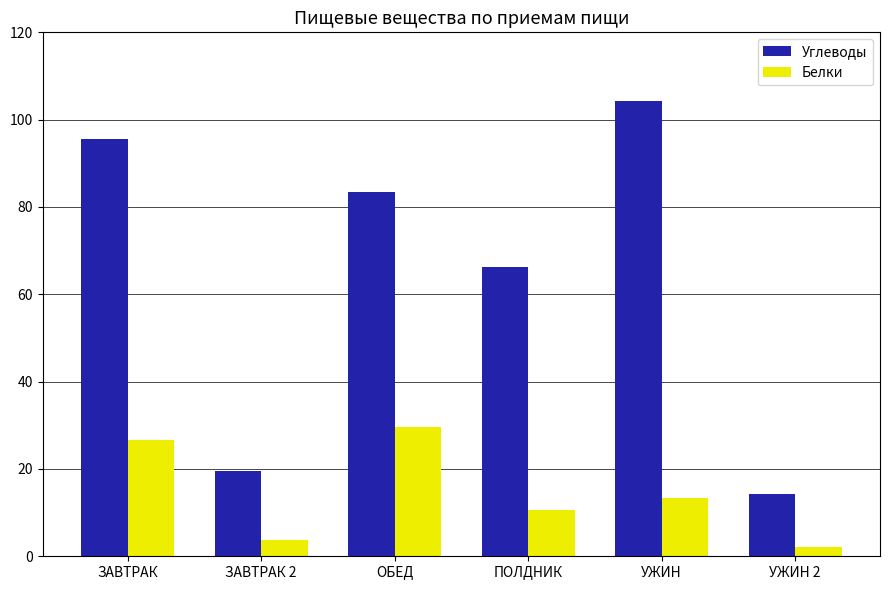

What are all the series names shown in the legend?

Углеводы, Белки